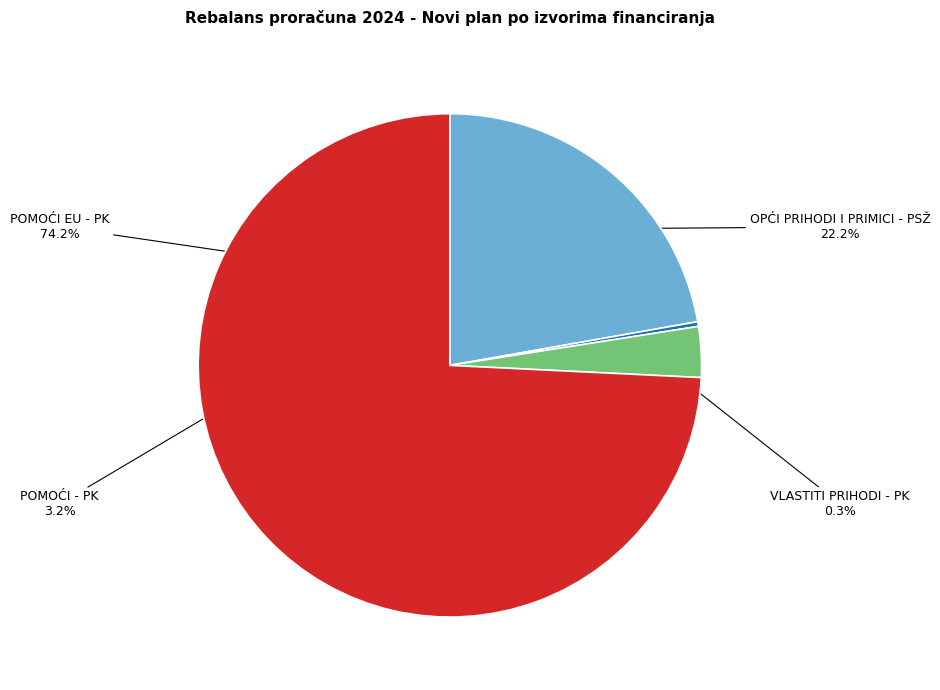

Is it true that VLASTITI PRIHODI - PK is 9% of the pie?

False